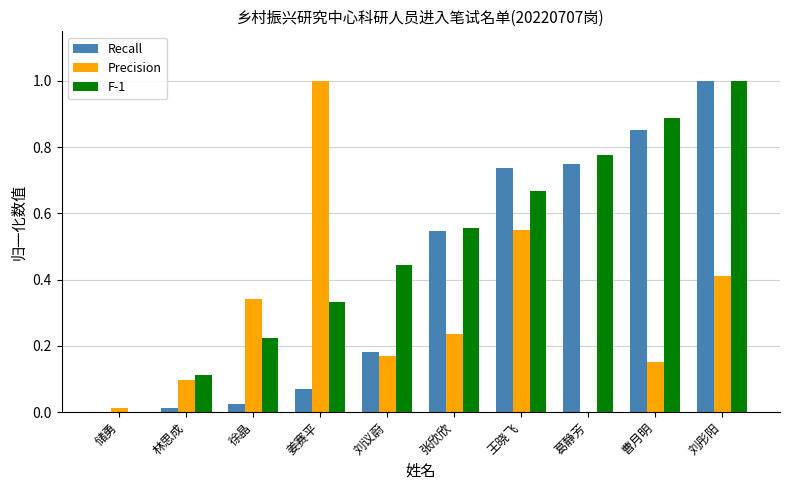

The Recall series shows 1.5 at 曹月明. True or false?

False